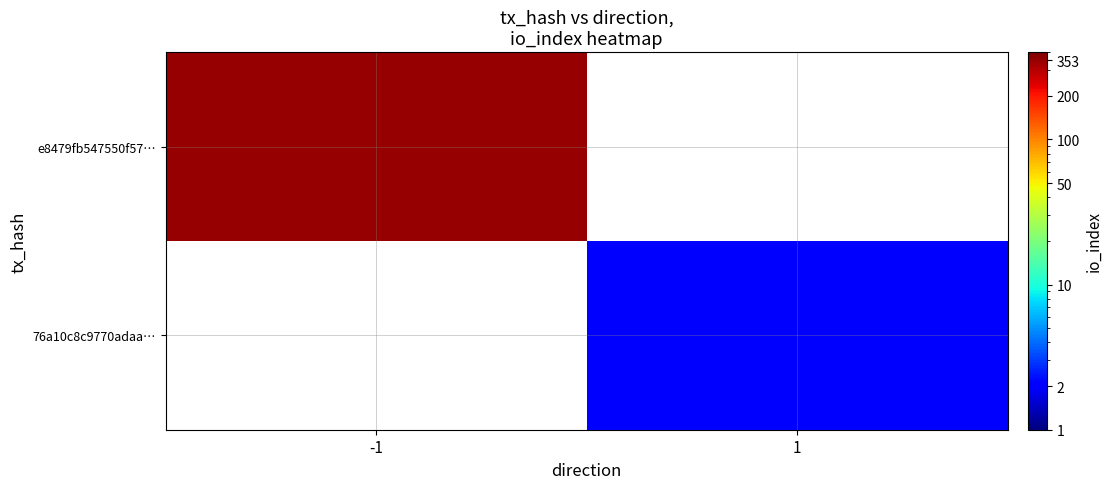

List the series in order of their peak value, highest first.

e8479fb547550f57…, 76a10c8c9770adaa…